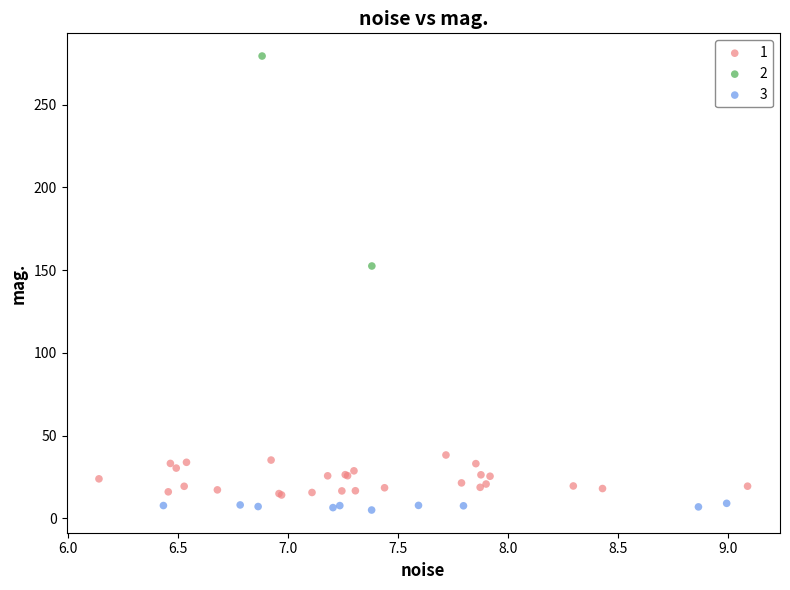

Which series reaches the maximum Y coordinate?

2